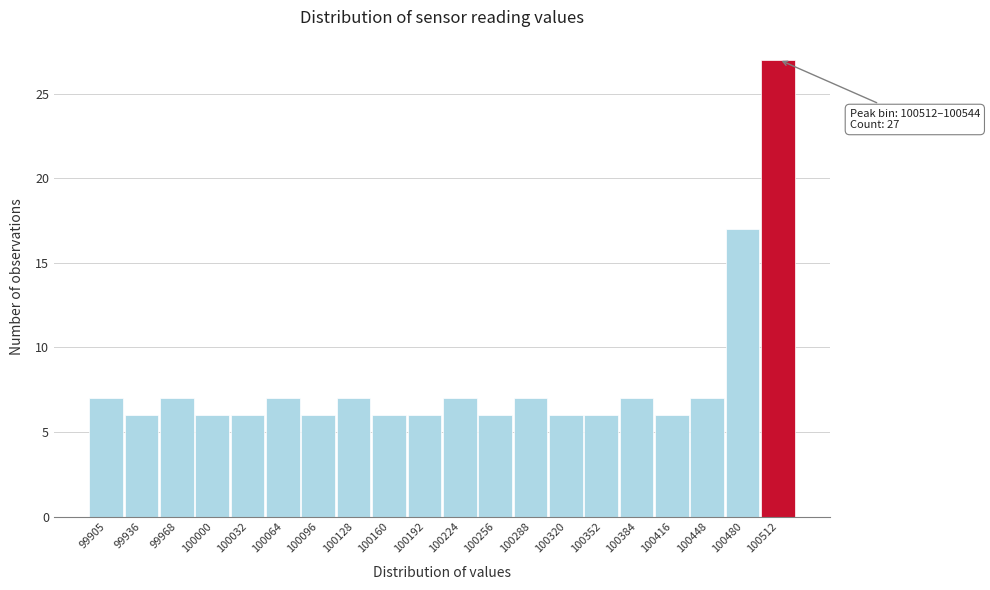

Reading right to left, transcribe all the data shown in this chart.

100512=27	100480=17	100448=7	100416=6	100384=7	100352=6	100320=6	100288=7	100256=6	100224=7	100192=6	100160=6	100128=7	100096=6	100064=7	100032=6	100000=6	99968=7	99936=6	99905=7